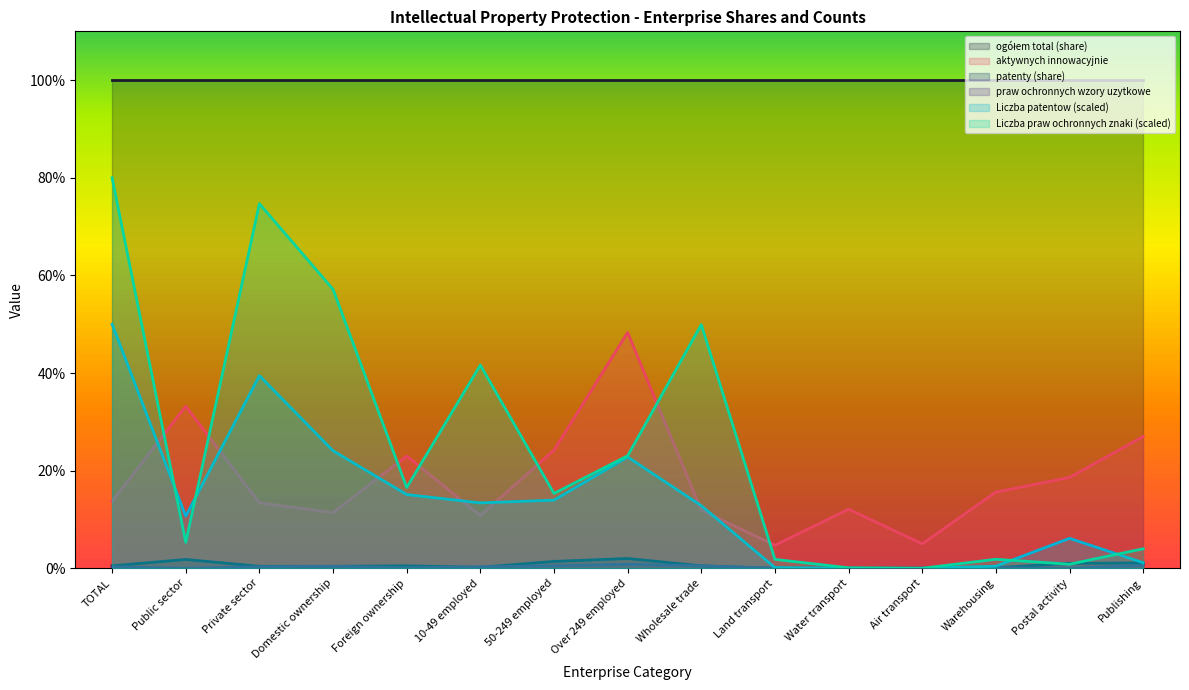

The value of aktywnych innowacyjnie at Foreign ownership is 41.1. True or false?

False